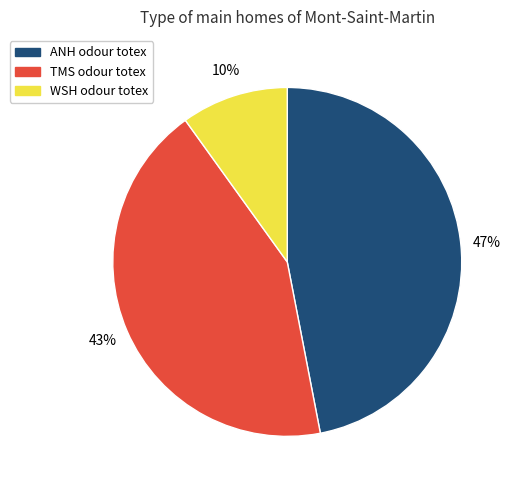

To the nearest percent, what is the difference between the largest and smallest slice percentages?

37%